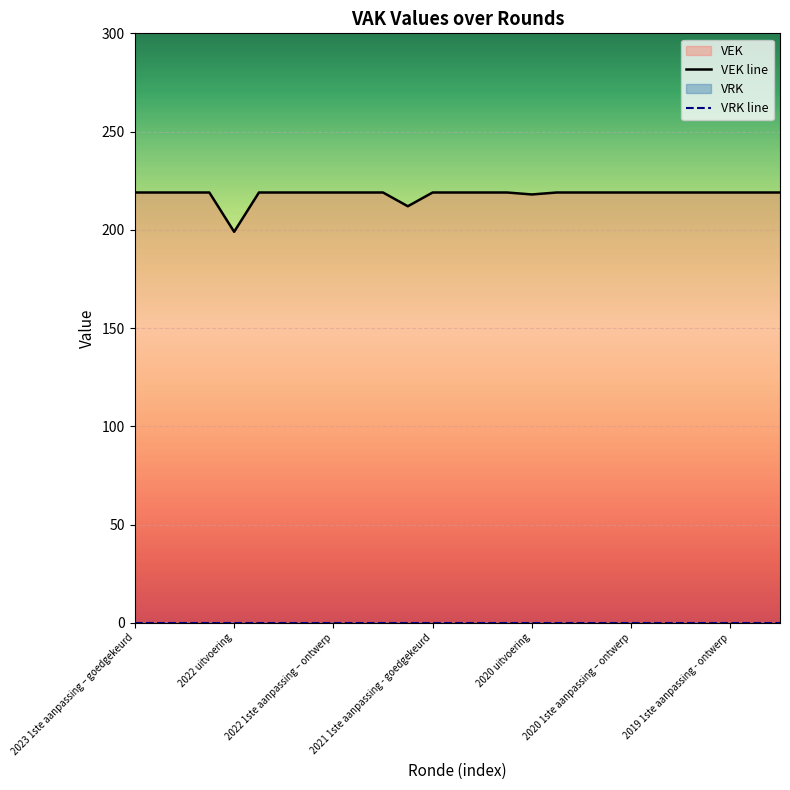

The value at 2022 Opmaak - ontwerp is 219. True or false?

True